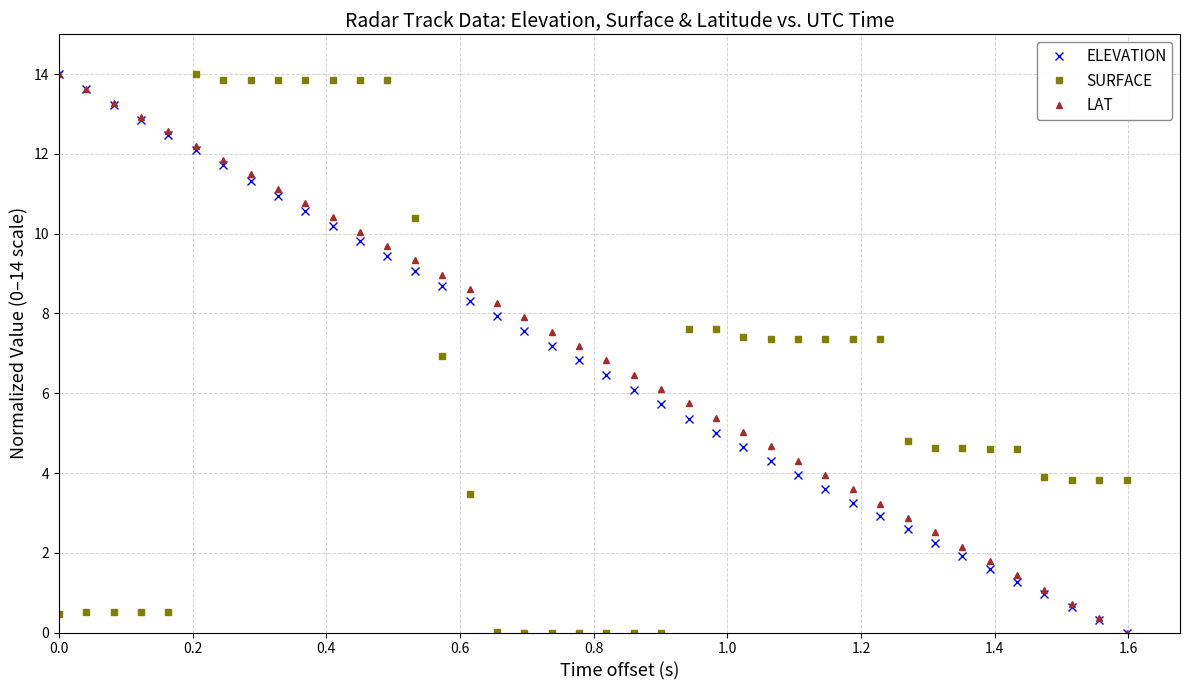

What is the value of the SURFACE point at the 11th from the left?

13.8